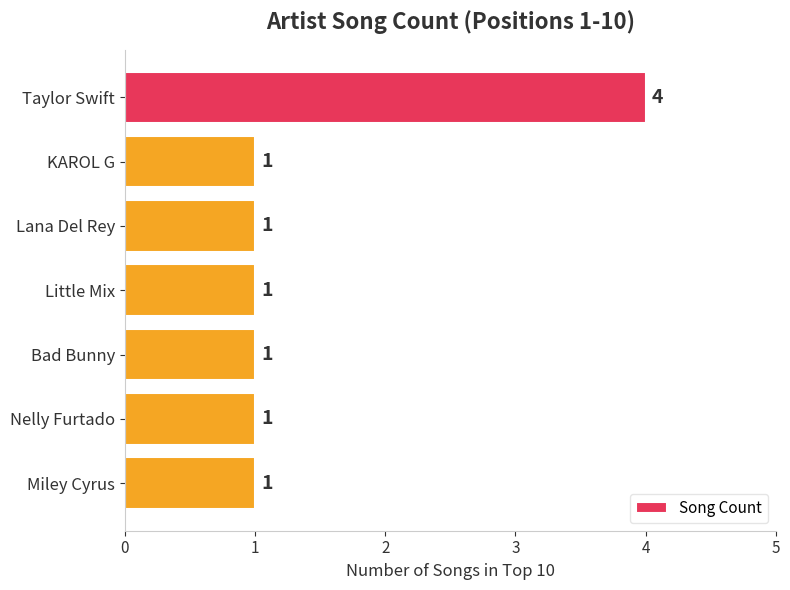

How many values exceed 1?

1